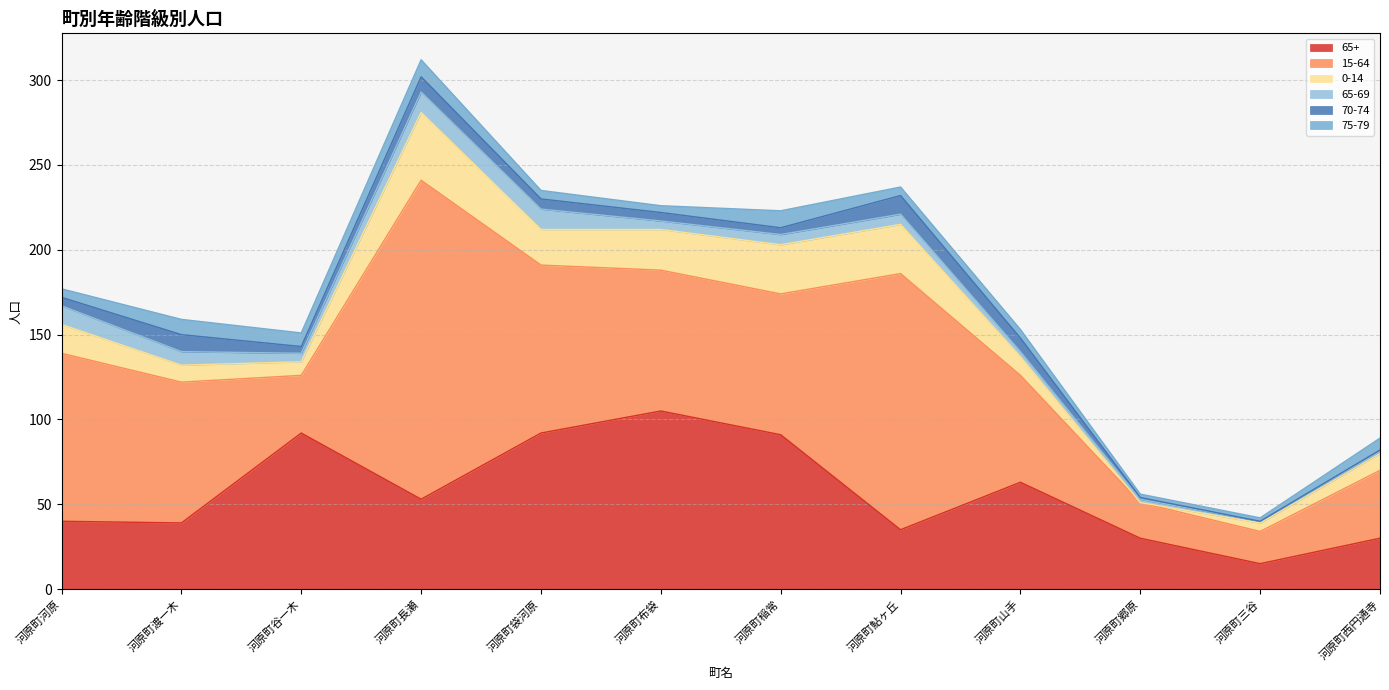

At how many categories does at least one series exceed 96?

5